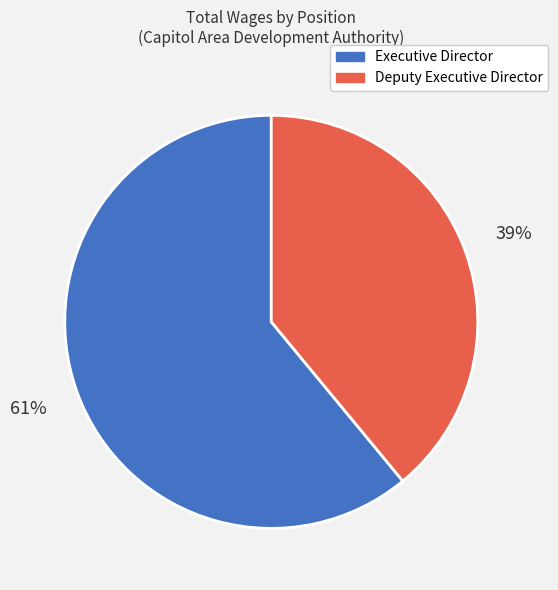

Which slice represents more than half of the pie?

Executive Director